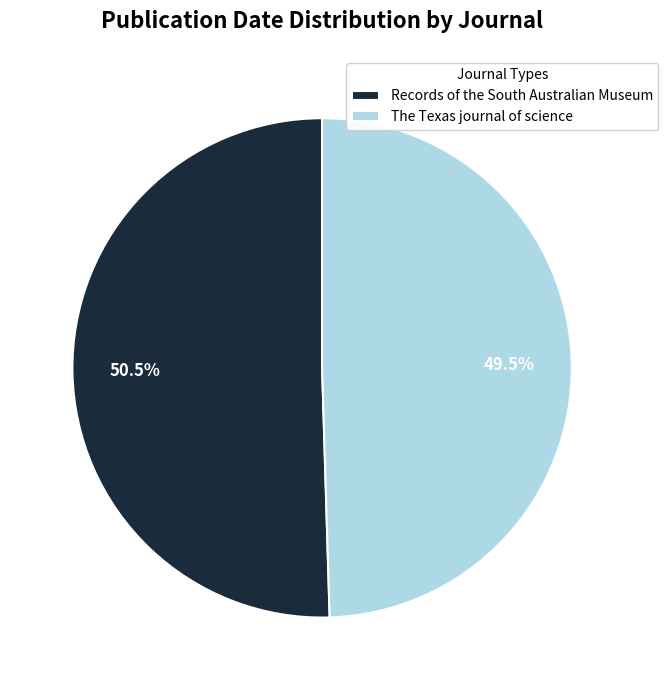

To the nearest percent, what is the average slice percentage?

50%